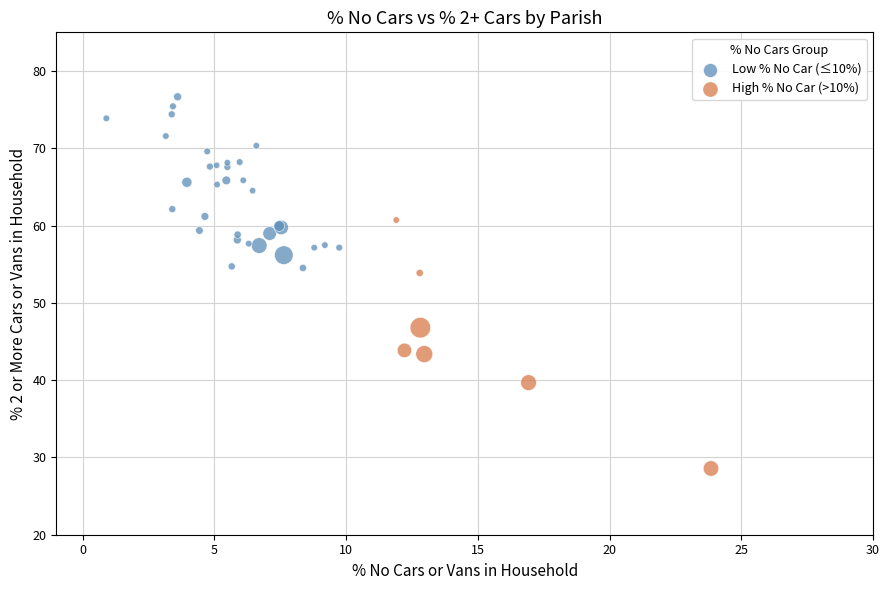

What are all the series names shown in the legend?

Low % No Car (≤10%), High % No Car (>10%)